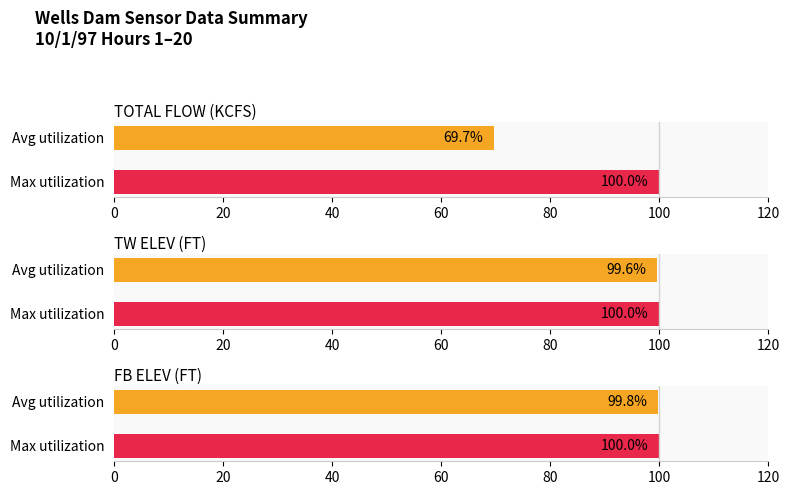

Is it true that TW ELEV (FT) equals 143.3 at Max utilization?

False